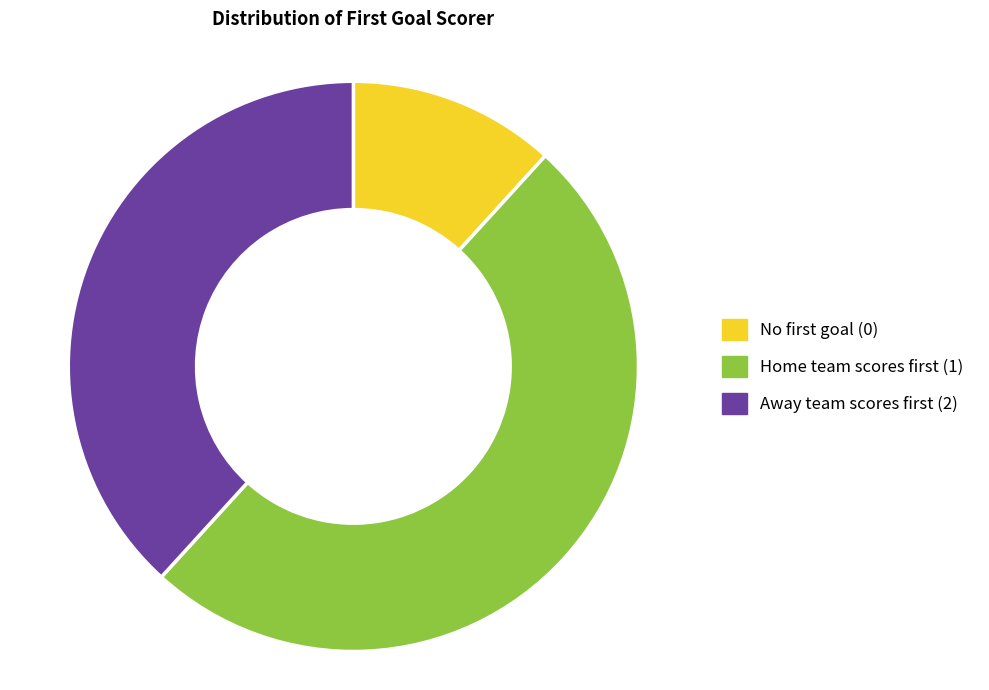

Rank the categories by value from lowest to highest.

No first goal (0), Away team scores first (2), Home team scores first (1)